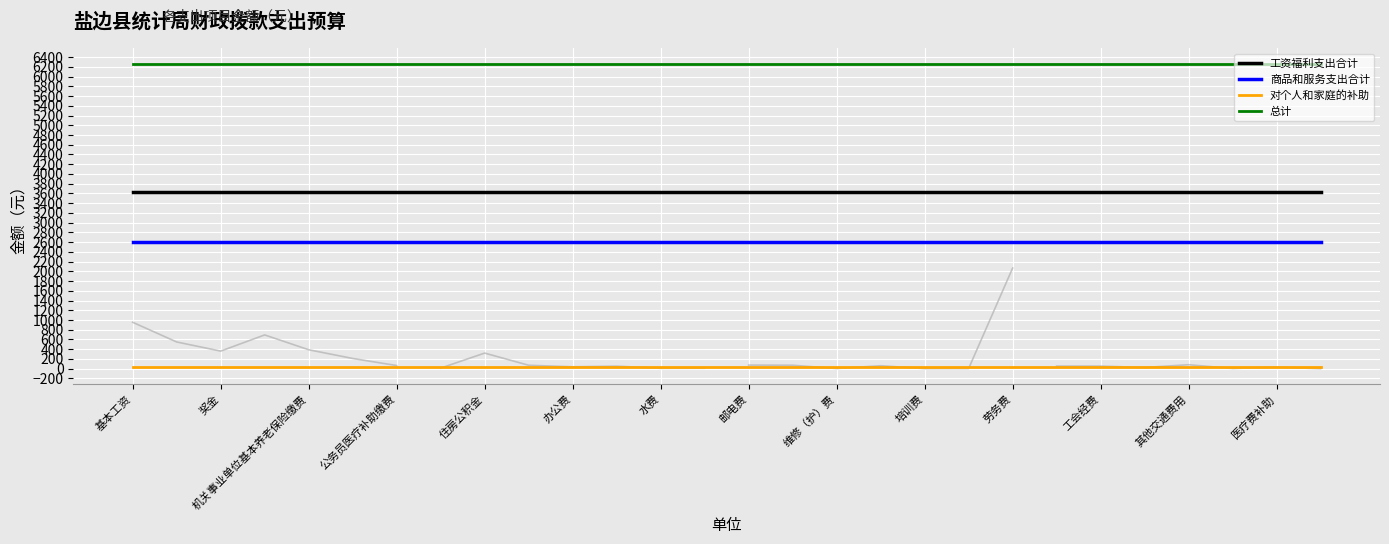

True or false: 对个人和家庭的补助 and 工资福利支出合计 cross at least once.

False